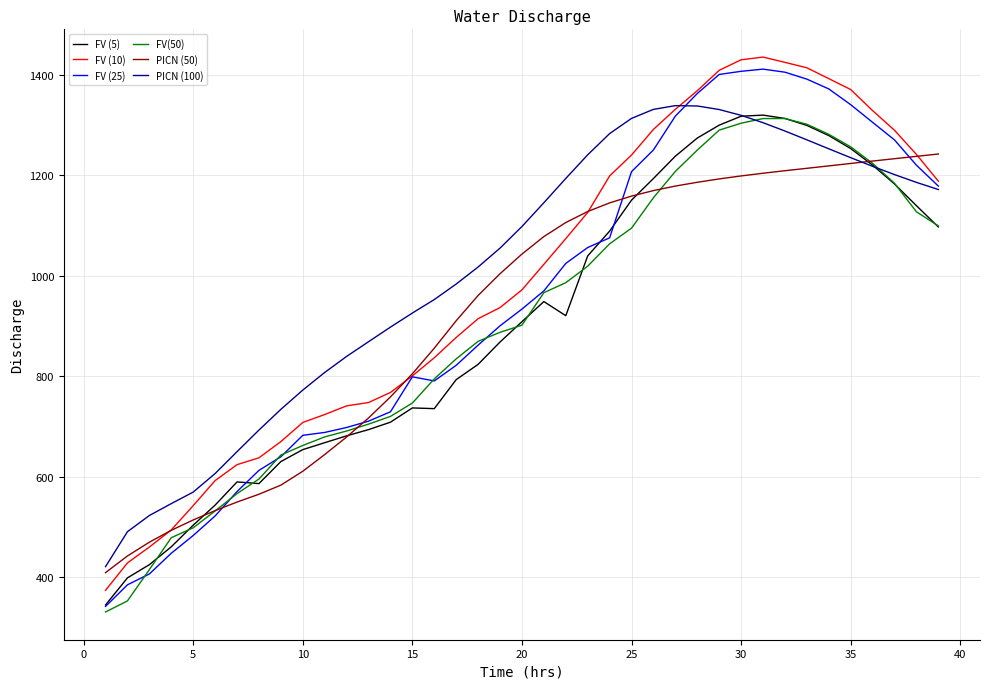

What is the maximum value for FV (5)?

1319.8